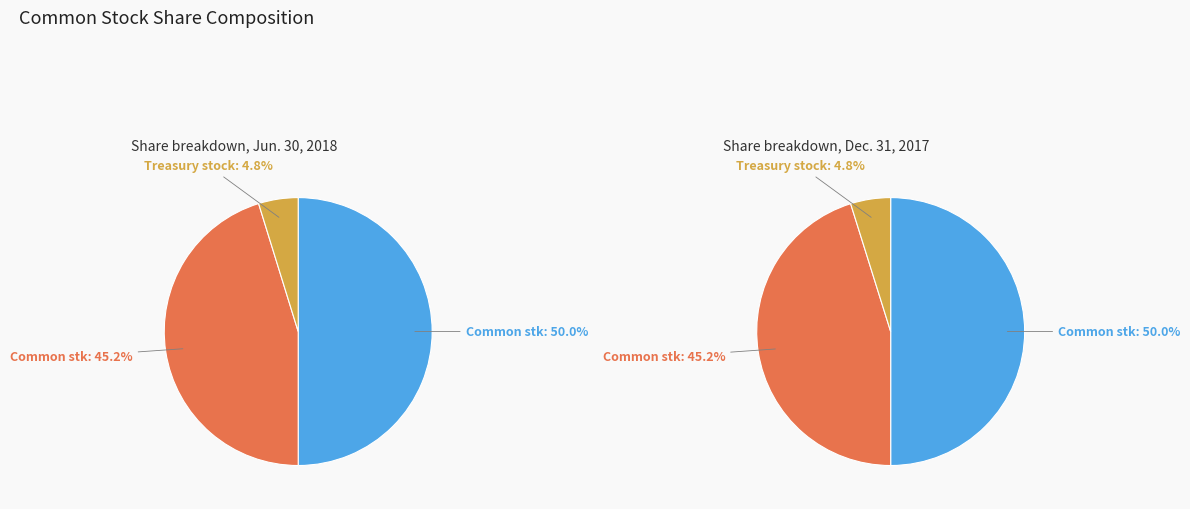

To the nearest percent, what is the difference between the largest and smallest slice percentages?

45%